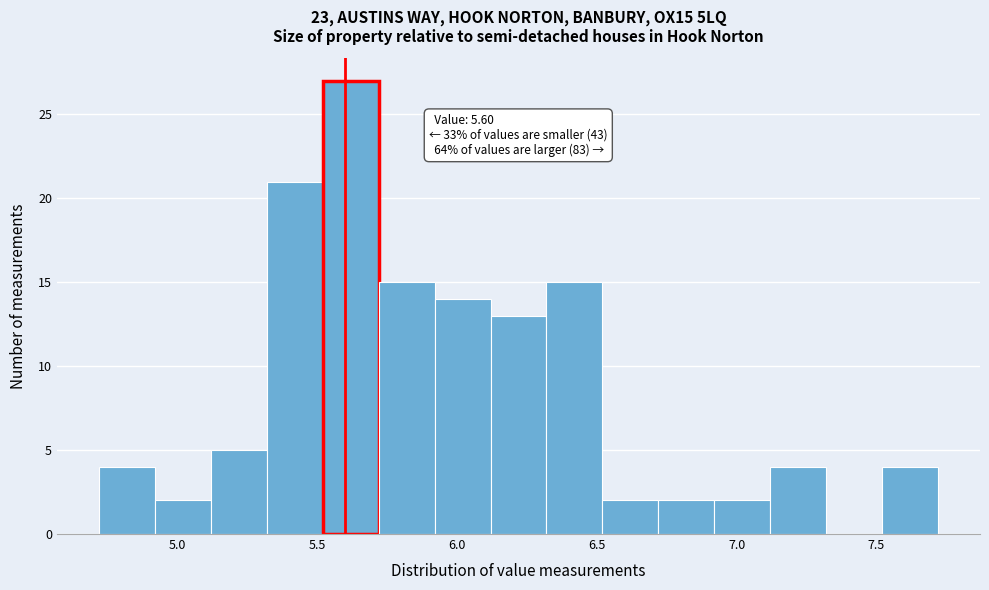

Which range on the x-axis has the tallest bar?

5.52 to 5.72